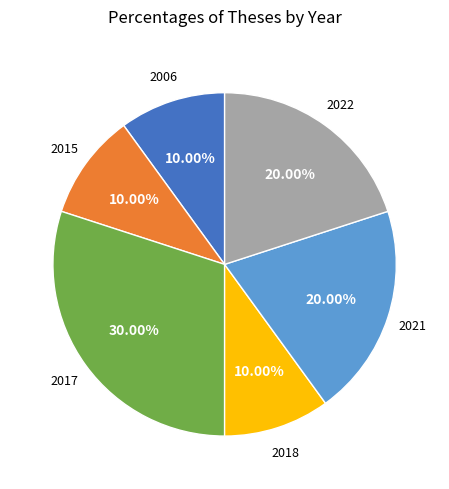

Is there any slice that represents more than half of the pie?

No